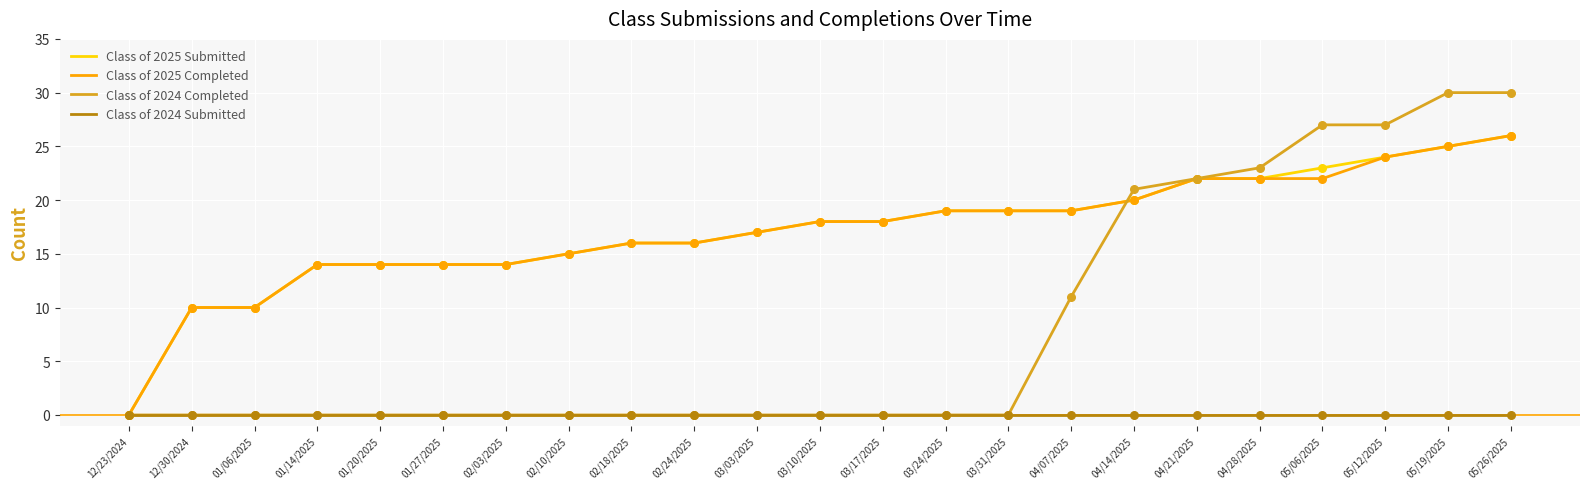

At which category is the sum across all series the highest?

05/26/2025